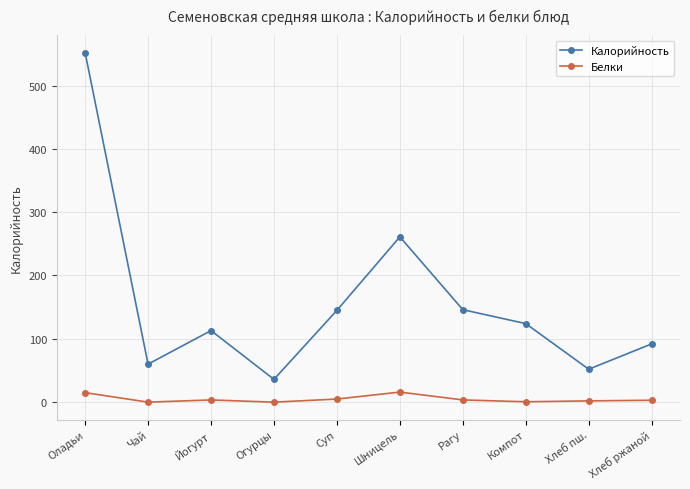

What is the label of the 6th point from the right?

Суп